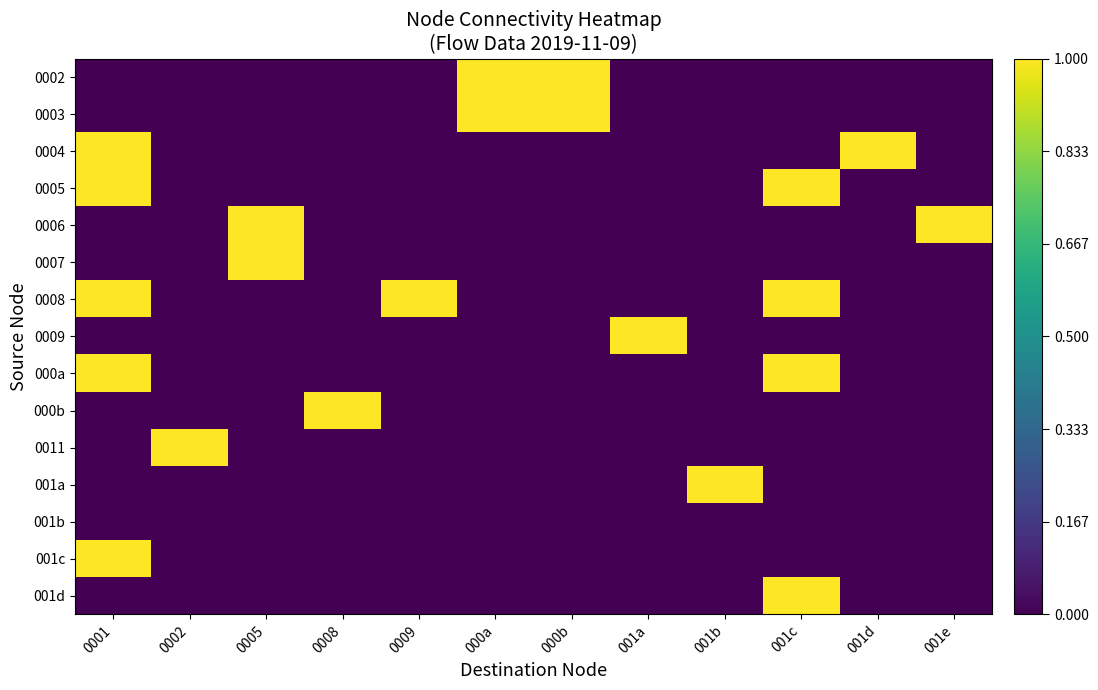

Reading left to right, list all the values displayed in this chart.

0002: 0001=0	0002=0	0005=0	0008=0	0009=0	000a=1	000b=1	001a=0	001b=0	001c=0	001d=0	001e=0
0003: 0001=0	0002=0	0005=0	0008=0	0009=0	000a=1	000b=1	001a=0	001b=0	001c=0	001d=0	001e=0
0004: 0001=1	0002=0	0005=0	0008=0	0009=0	000a=0	000b=0	001a=0	001b=0	001c=0	001d=1	001e=0
0005: 0001=1	0002=0	0005=0	0008=0	0009=0	000a=0	000b=0	001a=0	001b=0	001c=1	001d=0	001e=0
0006: 0001=0	0002=0	0005=1	0008=0	0009=0	000a=0	000b=0	001a=0	001b=0	001c=0	001d=0	001e=1
0007: 0001=0	0002=0	0005=1	0008=0	0009=0	000a=0	000b=0	001a=0	001b=0	001c=0	001d=0	001e=0
0008: 0001=1	0002=0	0005=0	0008=0	0009=1	000a=0	000b=0	001a=0	001b=0	001c=1	001d=0	001e=0
0009: 0001=0	0002=0	0005=0	0008=0	0009=0	000a=0	000b=0	001a=1	001b=0	001c=0	001d=0	001e=0
000a: 0001=1	0002=0	0005=0	0008=0	0009=0	000a=0	000b=0	001a=0	001b=0	001c=1	001d=0	001e=0
000b: 0001=0	0002=0	0005=0	0008=1	0009=0	000a=0	000b=0	001a=0	001b=0	001c=0	001d=0	001e=0
0011: 0001=0	0002=1	0005=0	0008=0	0009=0	000a=0	000b=0	001a=0	001b=0	001c=0	001d=0	001e=0
001a: 0001=0	0002=0	0005=0	0008=0	0009=0	000a=0	000b=0	001a=0	001b=1	001c=0	001d=0	001e=0
001b: 0001=0	0002=0	0005=0	0008=0	0009=0	000a=0	000b=0	001a=0	001b=0	001c=0	001d=0	001e=0
001c: 0001=1	0002=0	0005=0	0008=0	0009=0	000a=0	000b=0	001a=0	001b=0	001c=0	001d=0	001e=0
001d: 0001=0	0002=0	0005=0	0008=0	0009=0	000a=0	000b=0	001a=0	001b=0	001c=1	001d=0	001e=0